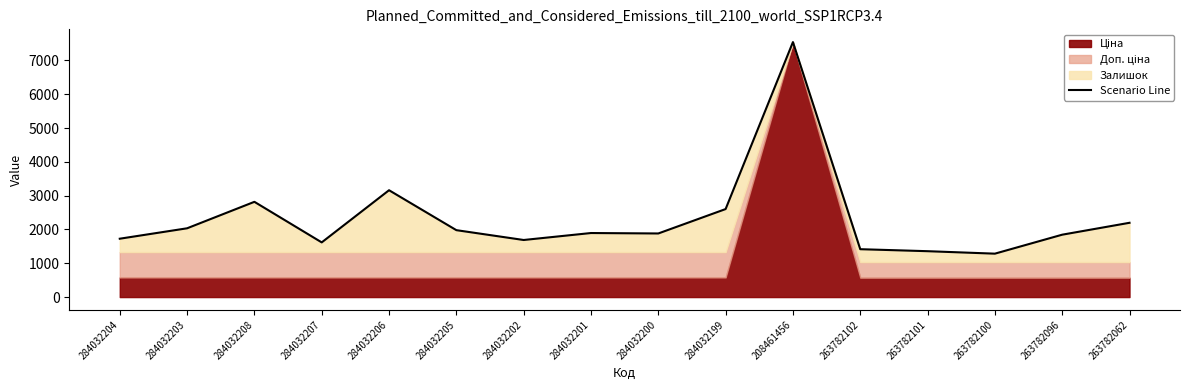

What is the value of the 3rd point from the left?

2817.3